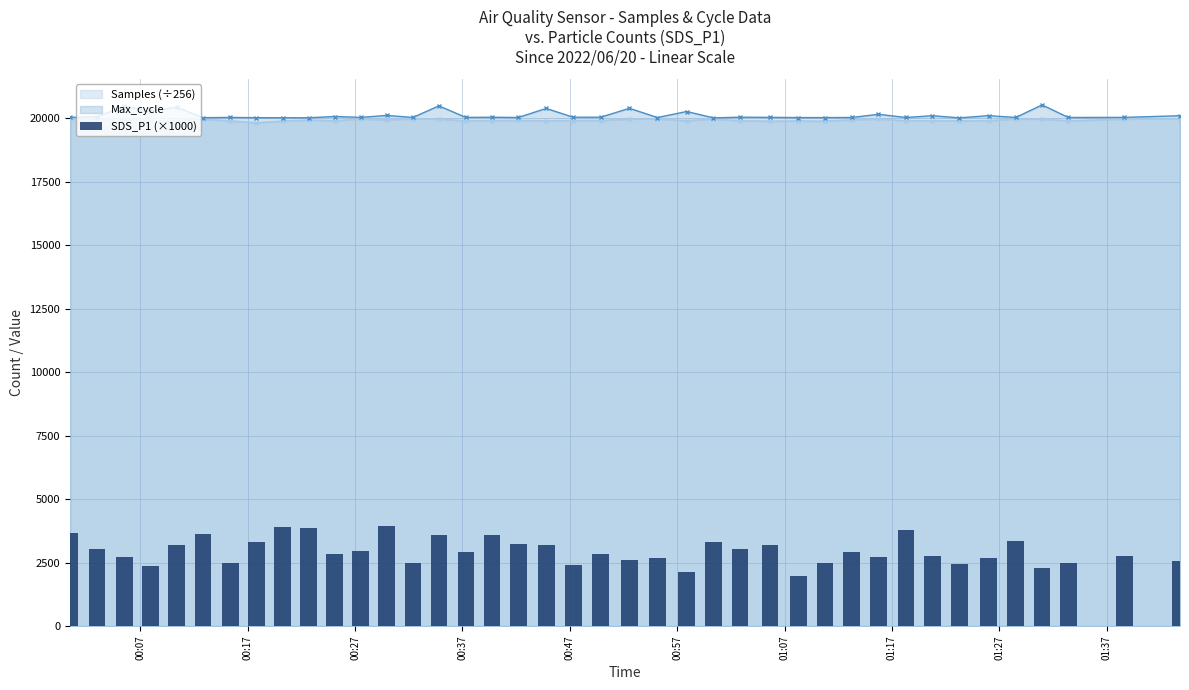

How many values exceed 2900?

19